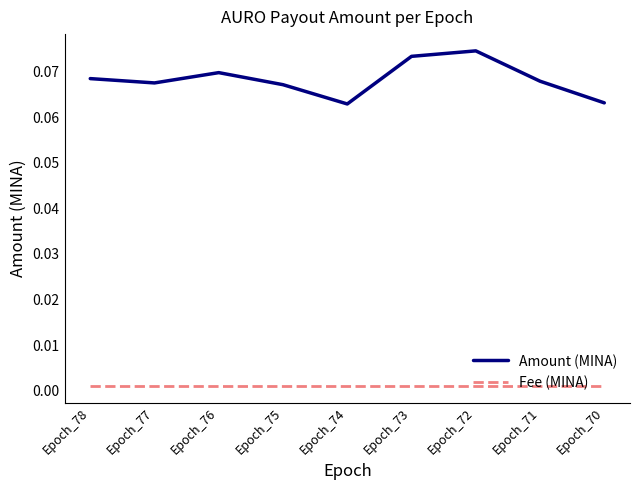

The Amount (MINA) series shows 0.0 at Epoch_75. True or false?

False